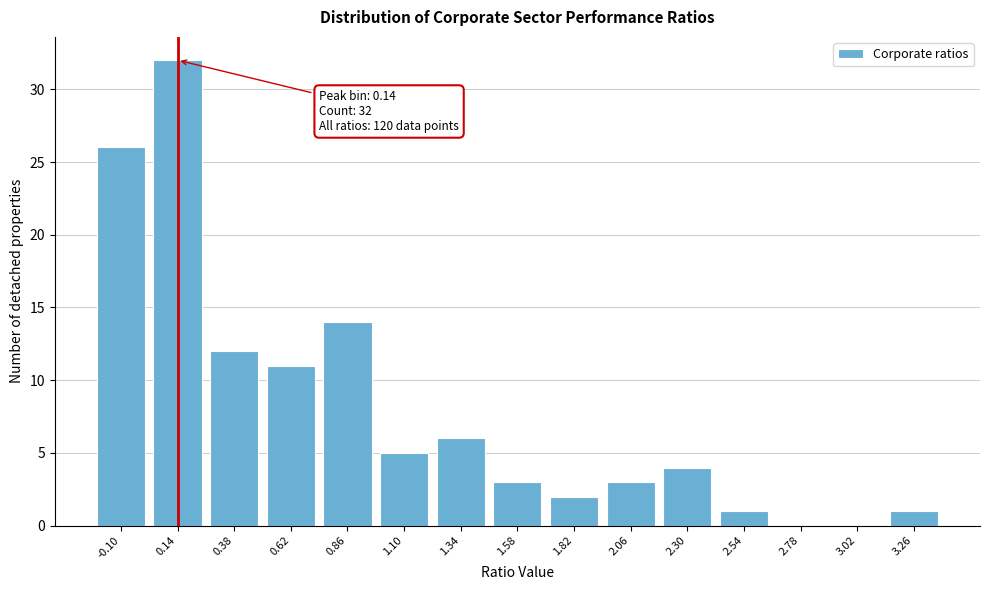

Reading right to left, transcribe all the data shown in this chart.

3.26=1	3.02=0	2.78=0	2.54=1	2.30=4	2.06=3	1.82=2	1.58=3	1.34=6	1.10=5	0.86=14	0.62=11	0.38=12	0.14=32	-0.10=26